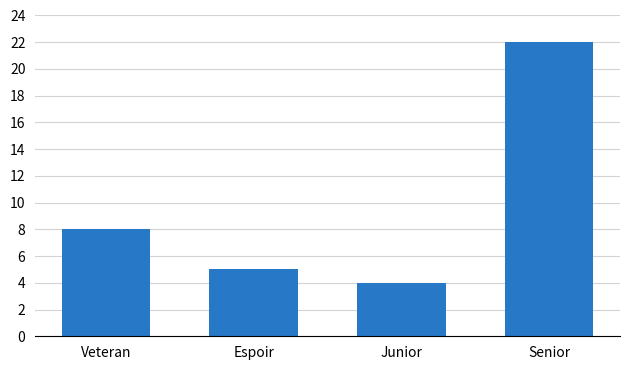

What is the greatest value displayed?

22